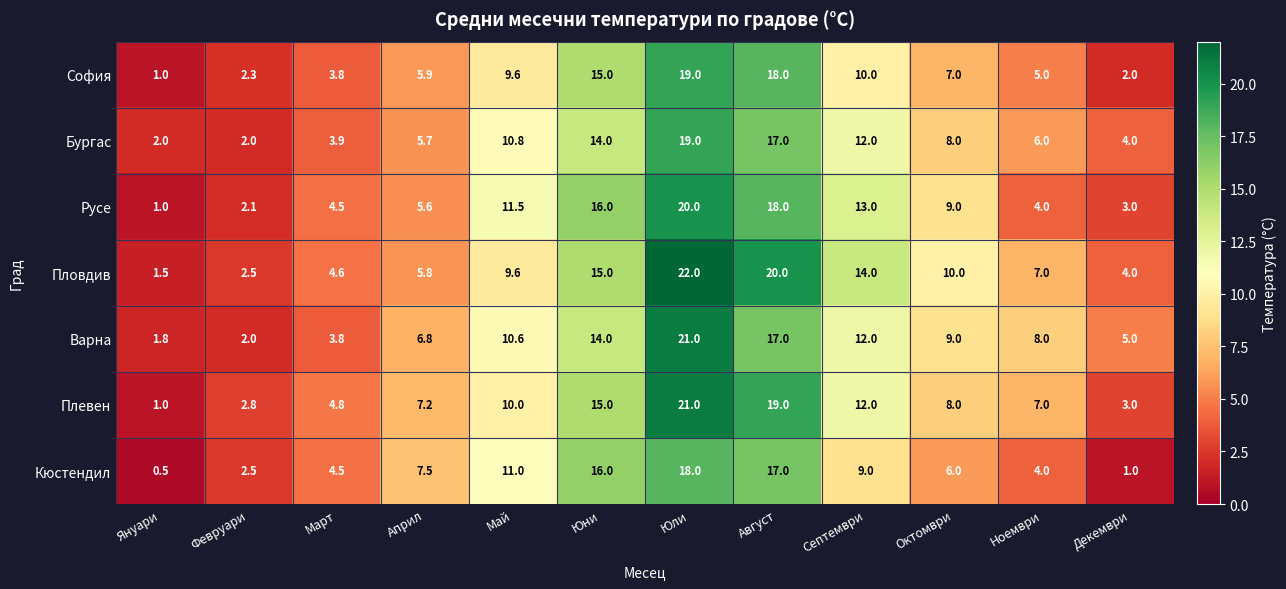

True or false: Варна has a value of 12.0 at Септември.

True